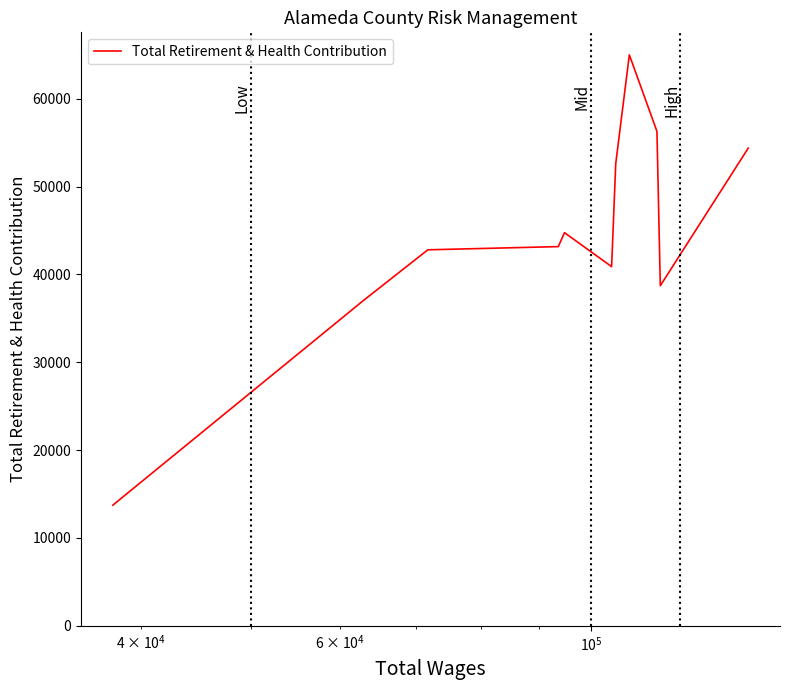

What is the greatest value displayed?

64989